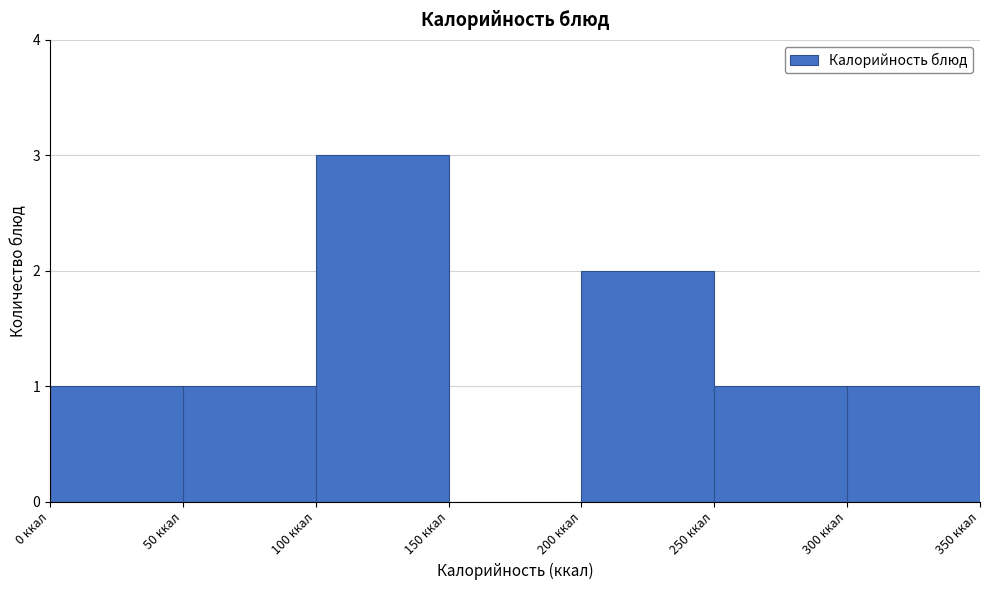

Reading left to right, list every bar in this chart as the range it spans on the x-axis followed by its height. The values are not printed on the chart, so give them approximately, as read against the axis.

0 to 50: 1
50 to 100: 1
100 to 150: 3
150 to 200: 0
200 to 250: 2
250 to 300: 1
300 to 350: 1